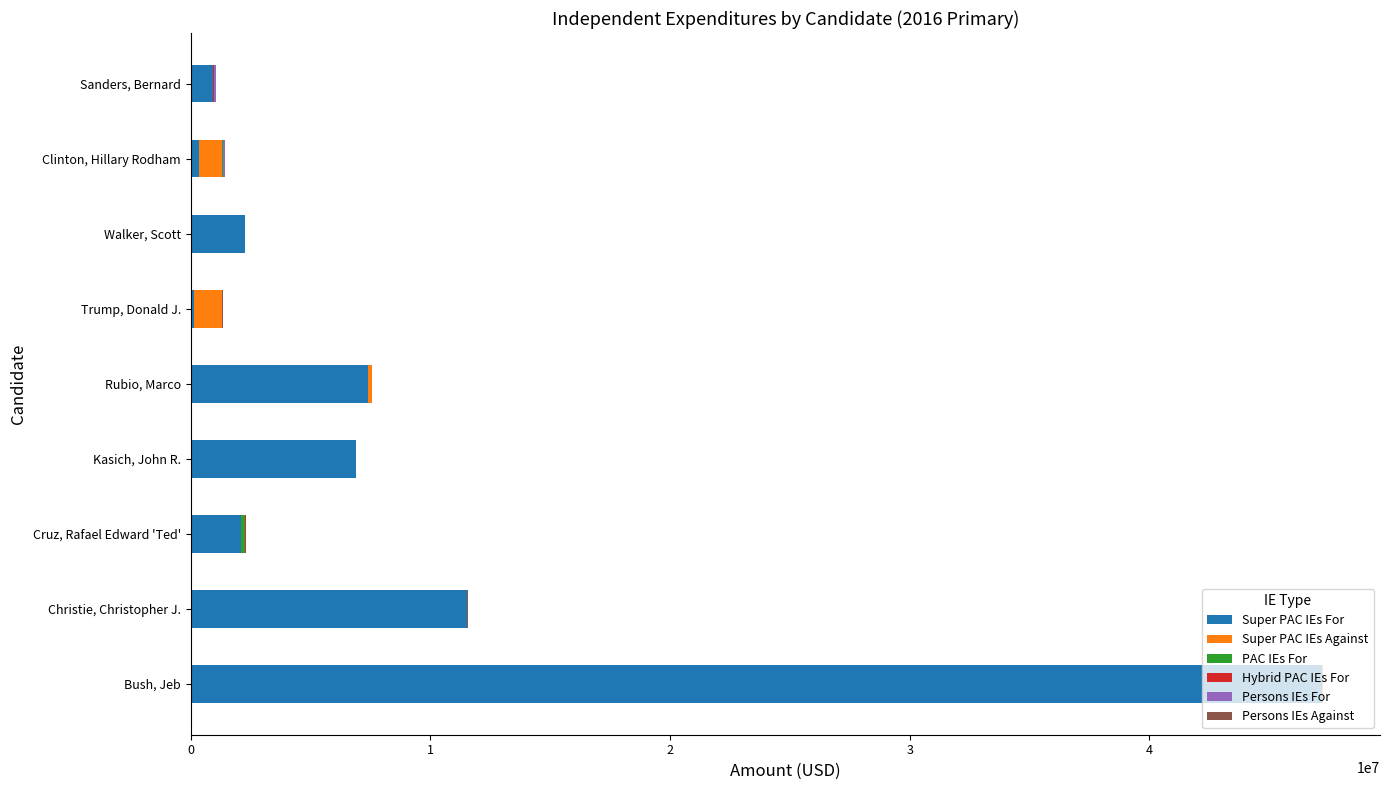

At which category is the sum across all series the highest?

Bush, Jeb